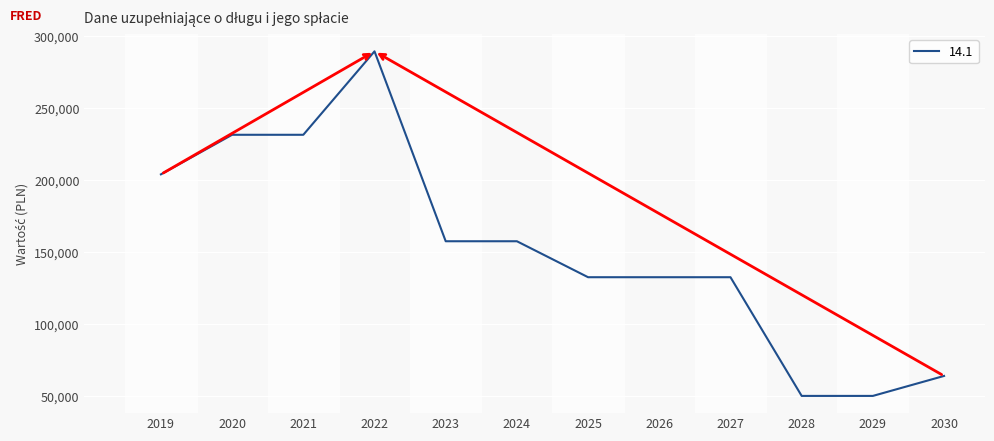

What is the greatest value displayed?

289500